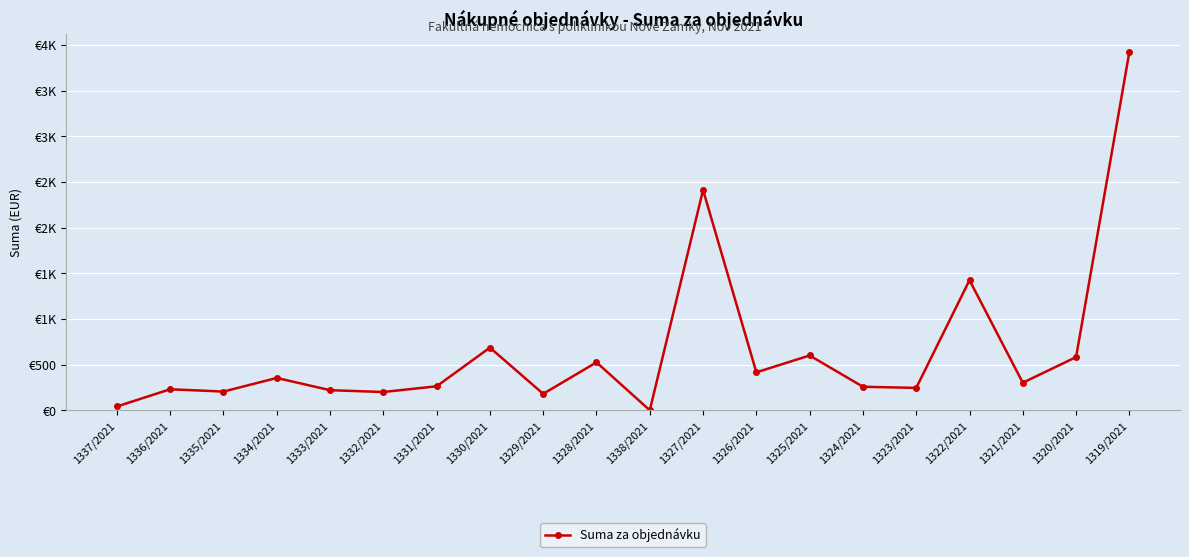

Does the chart have visible grid lines?

Yes